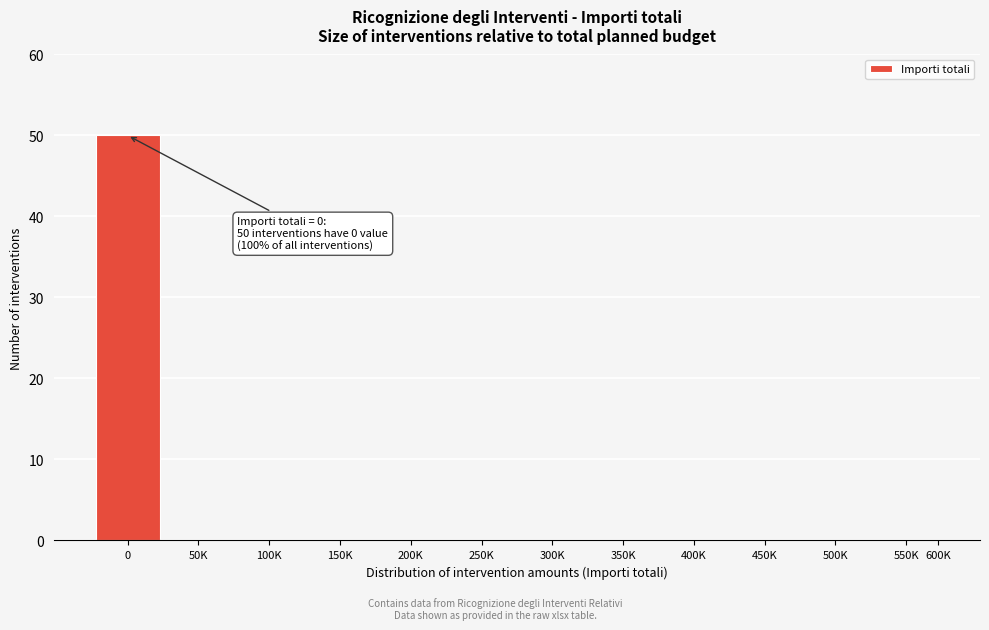

Reading left to right, what are all the values shown in this chart?

0=50	50K=0	100K=0	150K=0	200K=0	250K=0	300K=0	350K=0	400K=0	450K=0	500K=0	550K=0